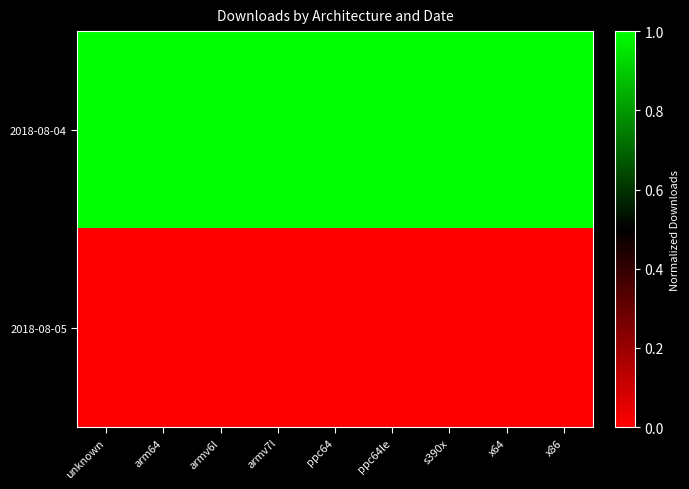

At armv7l, list the series in order from smallest to largest.

2018-08-05, 2018-08-04